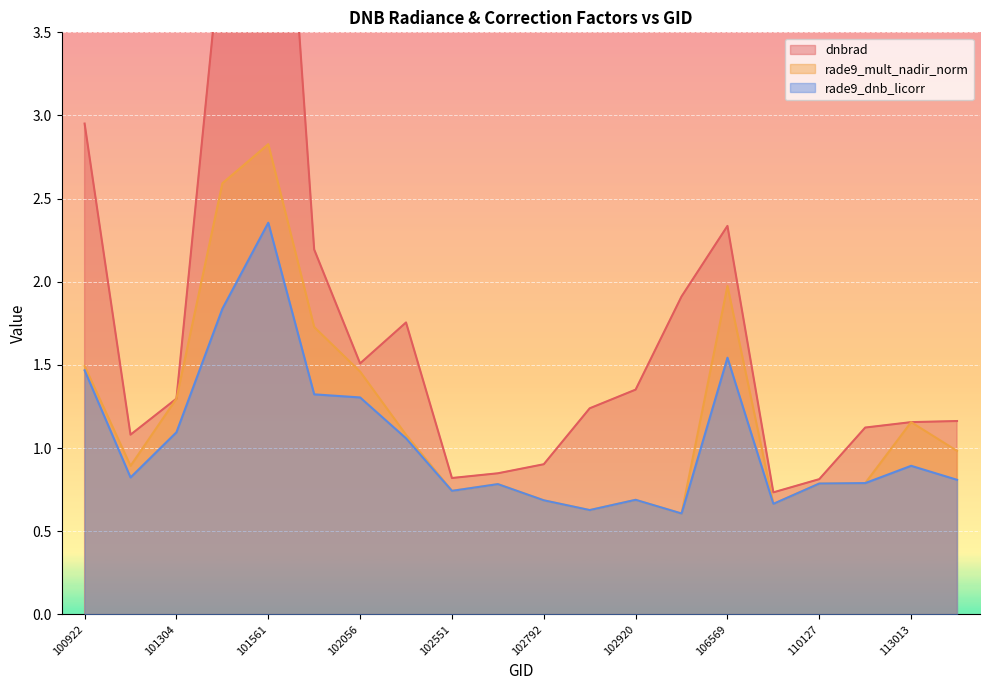

Which series has the largest total across all categories?

dnbrad